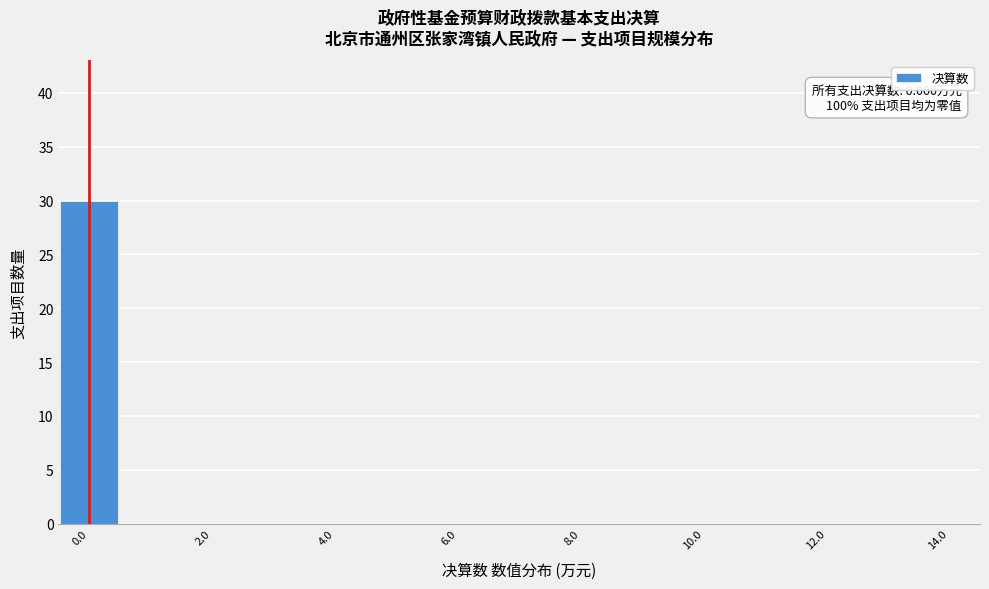

Over which range of the x-axis is the bar tallest?

-0.5 to 0.5